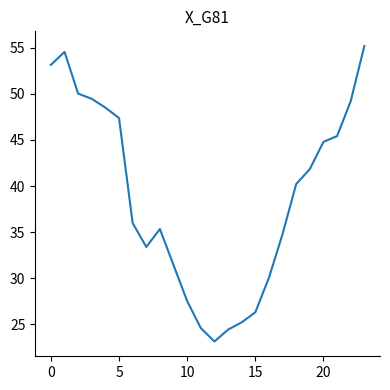

What is the greatest value displayed?

55.2